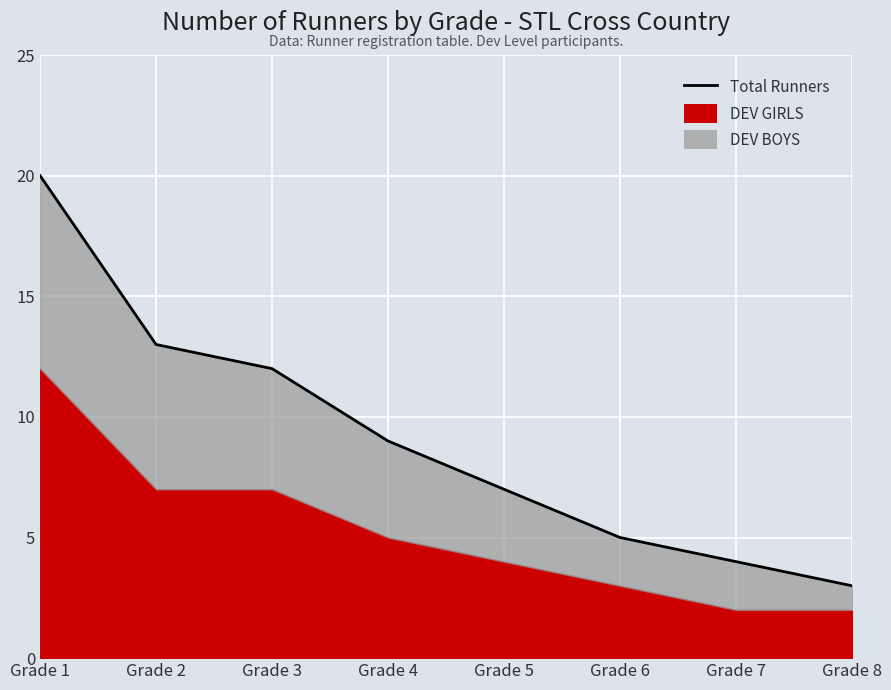

True or false: the data has more than 0 interior local peaks.

False